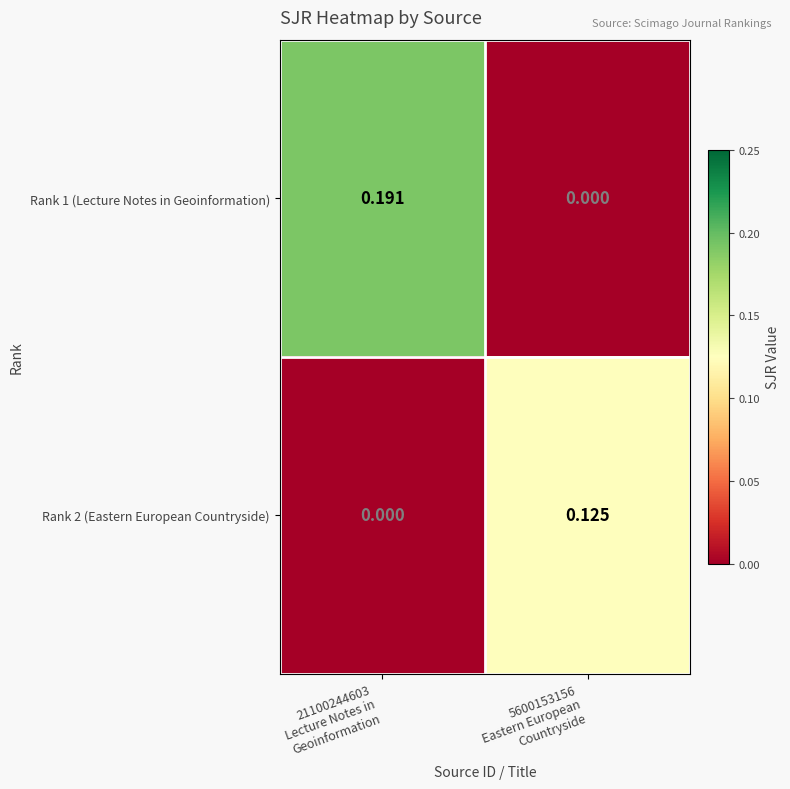

Reading left to right, list all the values displayed in this chart.

Rank 1 (Lecture Notes in Geoinformation): 21100244603
Lecture Notes in
Geoinformation=0.2	5600153156
Eastern European
Countryside=0.0
Rank 2 (Eastern European Countryside): 21100244603
Lecture Notes in
Geoinformation=0.0	5600153156
Eastern European
Countryside=0.1